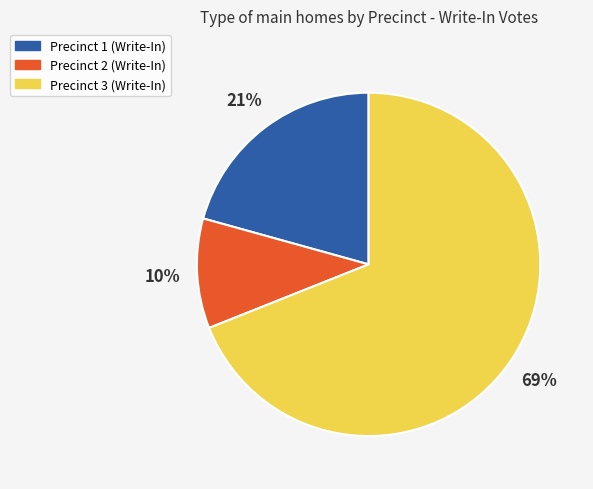

Is the sum of Precinct 3 and Precinct 1 greater than half?

Yes